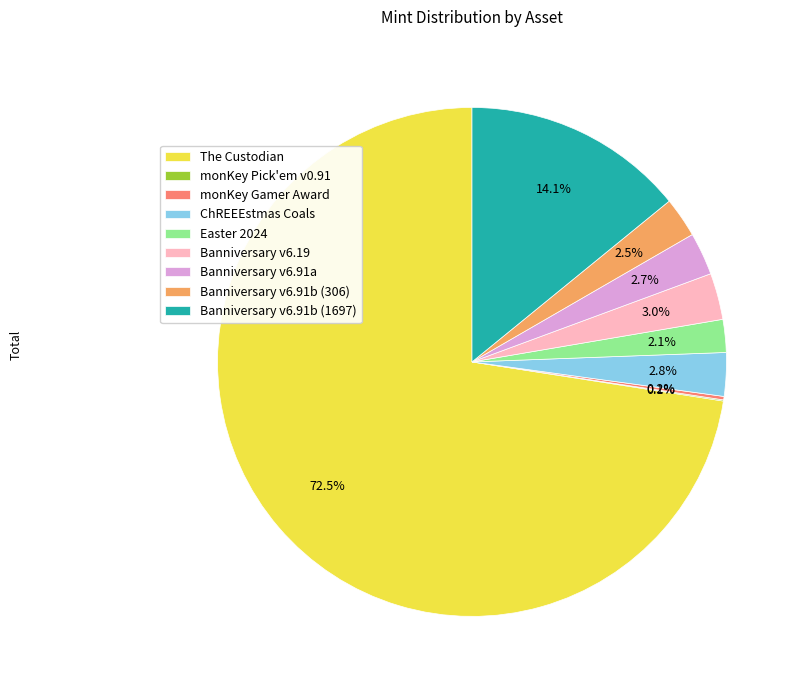

True or false: Banniversary v6.19 accounts for 3% of the total.

True